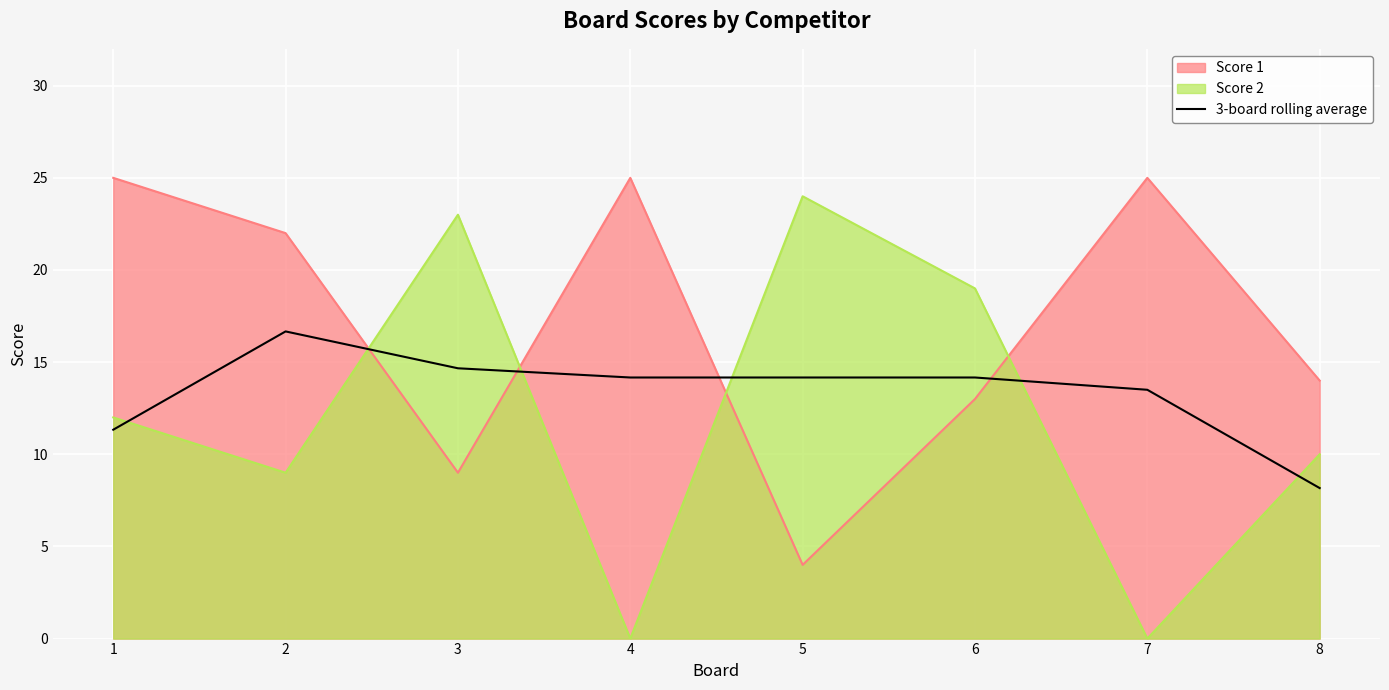

What is the difference between the Score 1 values at 5 and 6?

9.0